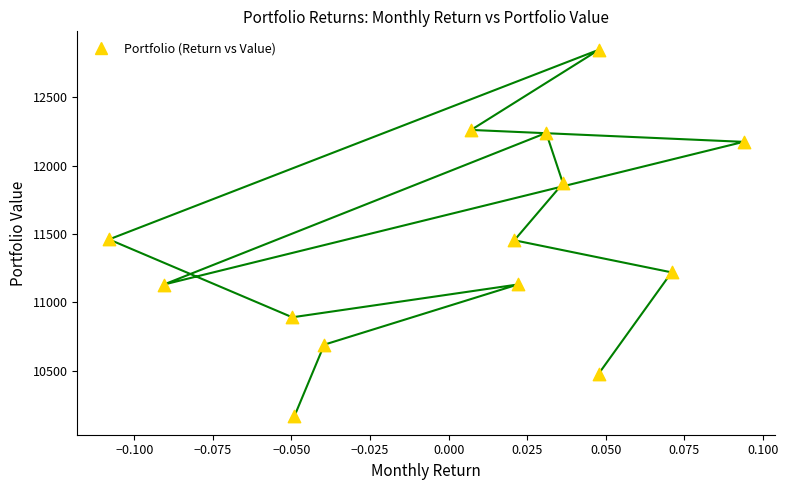

What is the range of Y values (max minus min)?

2683.0